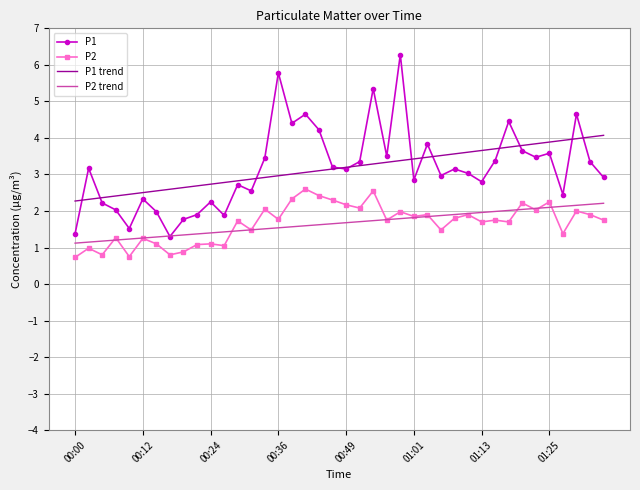

What is the maximum value for P1?

6.3